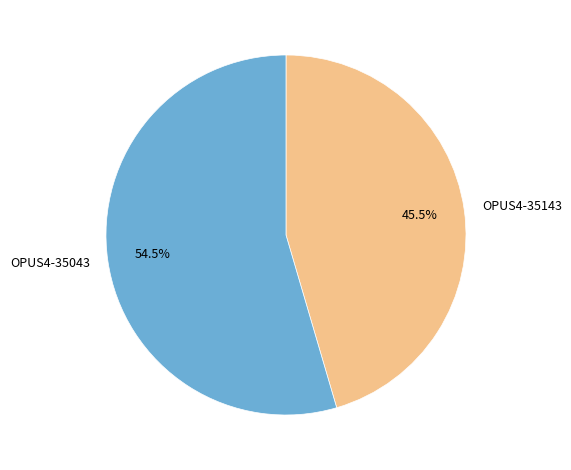

How many segments does this pie chart have?

2